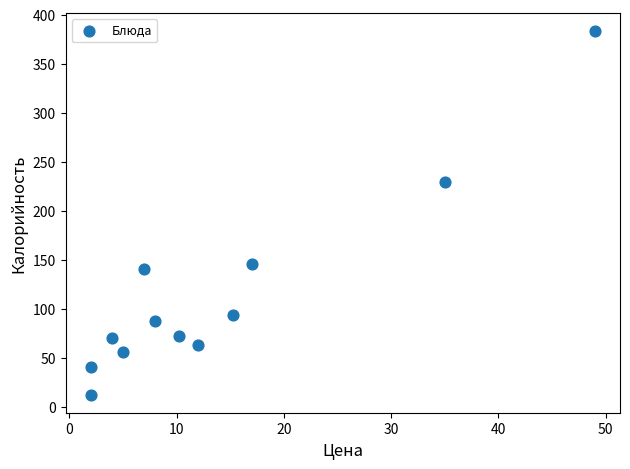

What Y value in the scatter plot is closest to 197?

229.8